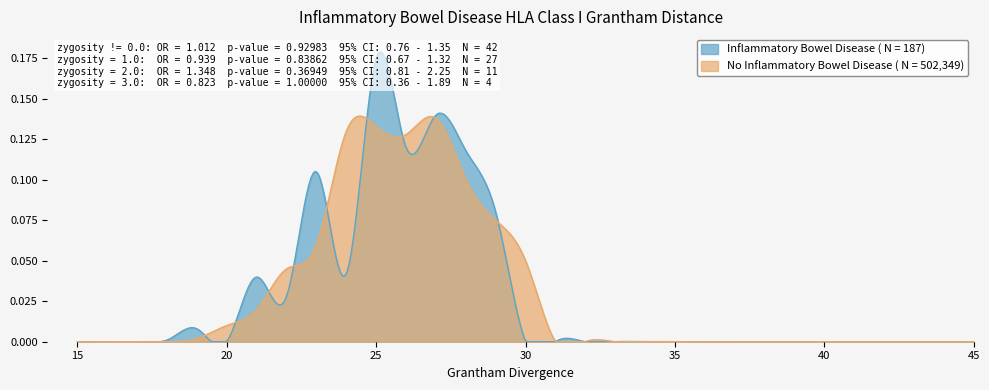

What is the difference between the maximum and minimum values in the Inflammatory Bowel Disease ( N = 187) series?

0.2